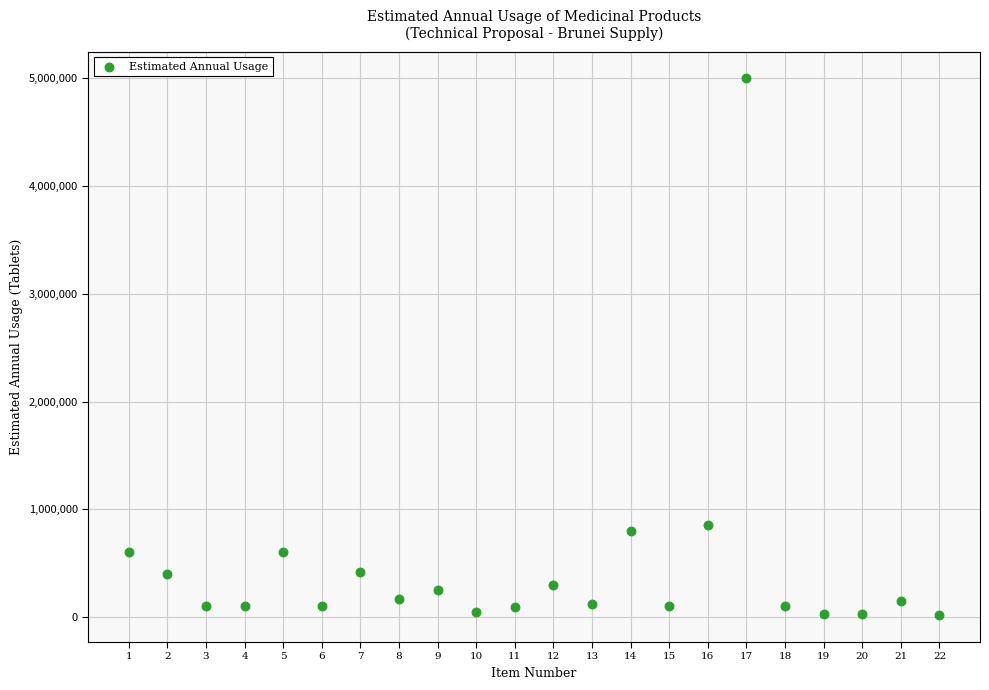

What is the range of X values (max minus min)?

21